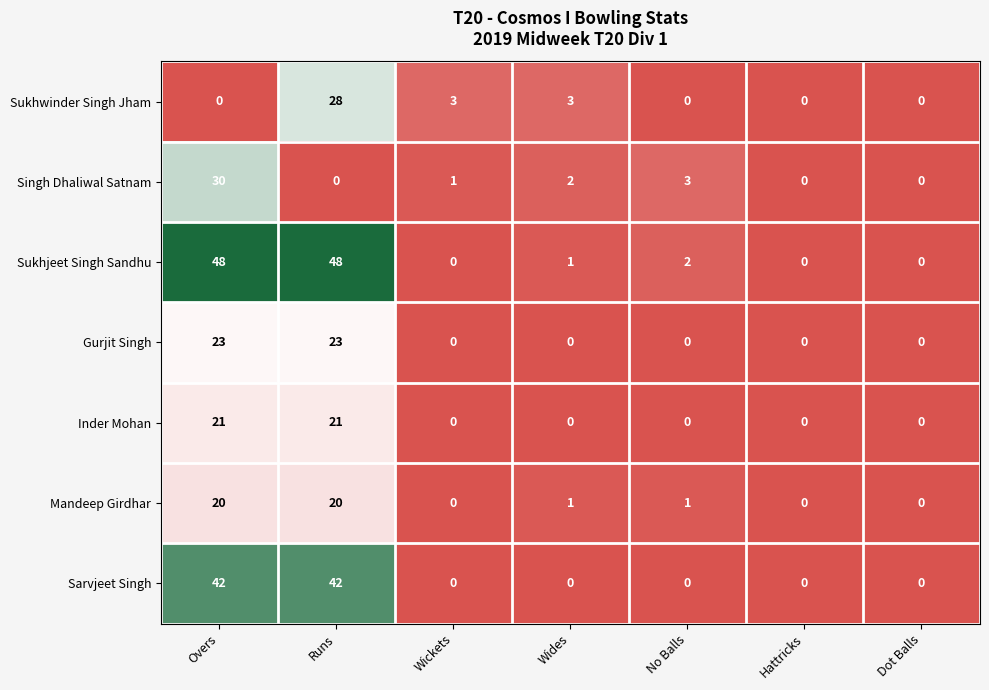

List the series in order of their peak value, highest first.

Sukhjeet Singh Sandhu, Sarvjeet Singh, Singh Dhaliwal Satnam, Sukhwinder Singh Jham, Gurjit Singh, Inder Mohan, Mandeep Girdhar